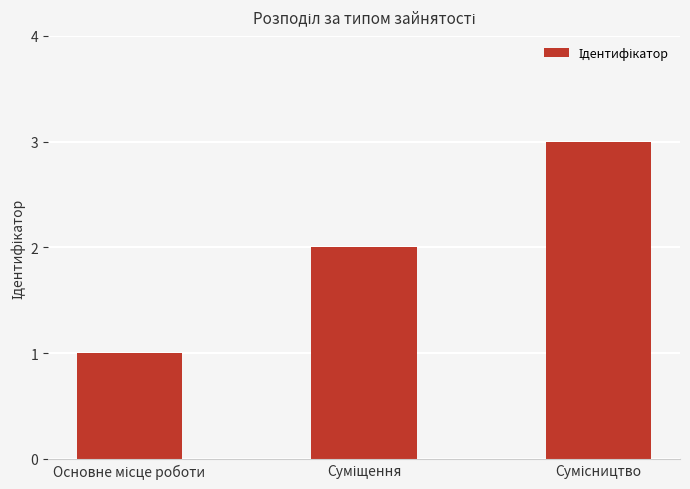

Are the bars horizontal?

No